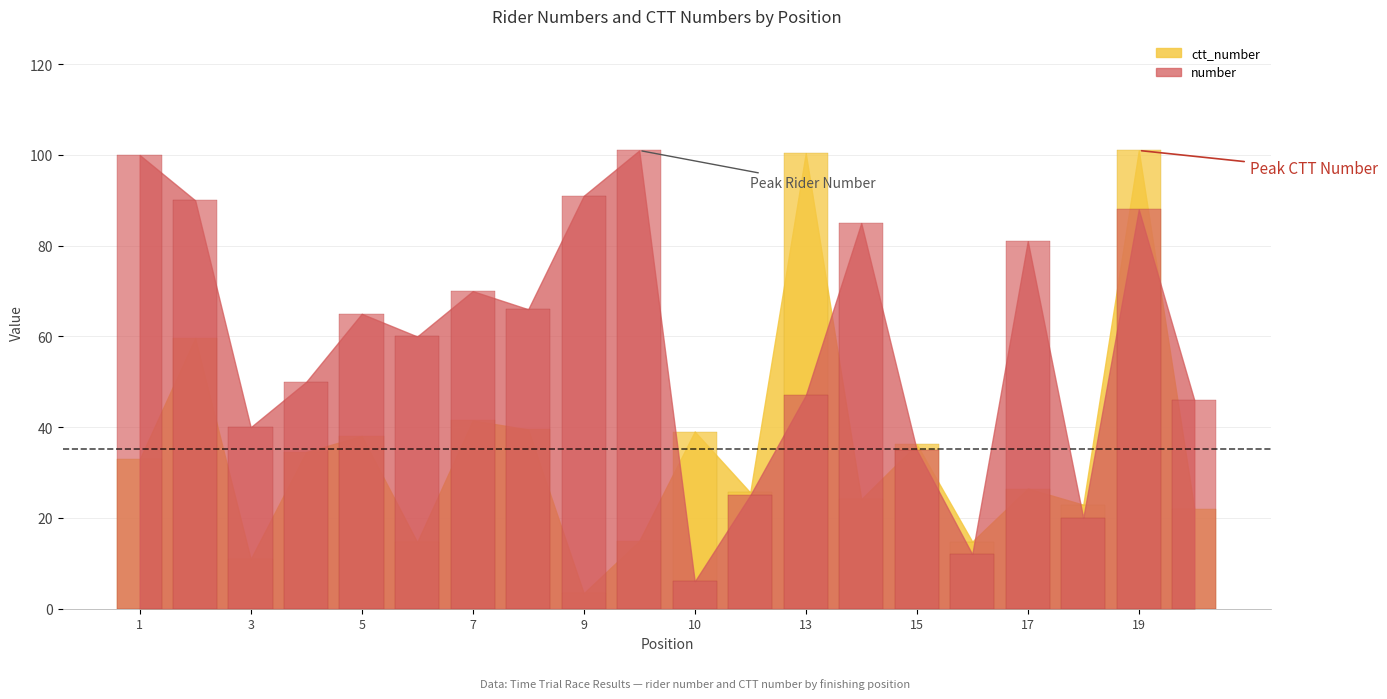

True or false: ctt_number has a value of 19.2 at 3.

False